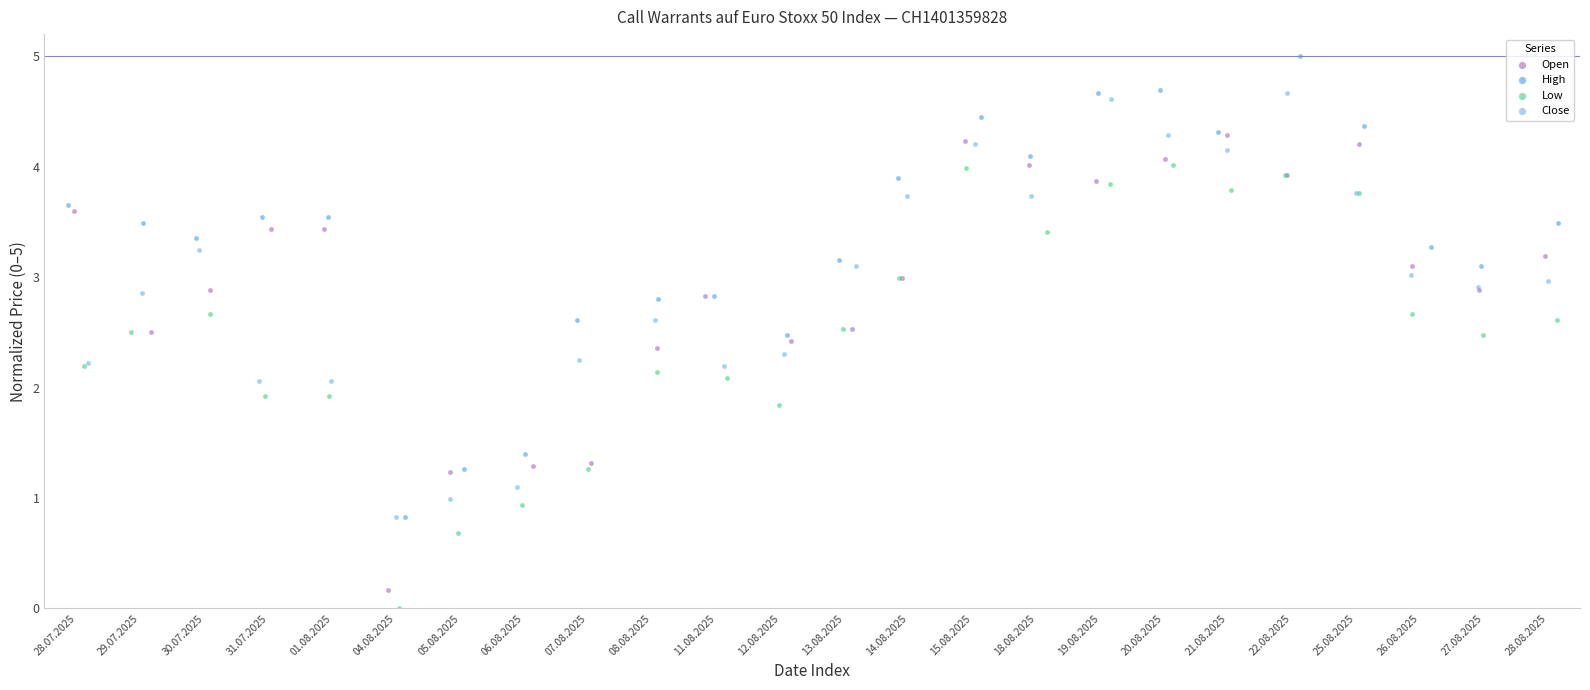

Which series reaches the minimum Y coordinate?

Low